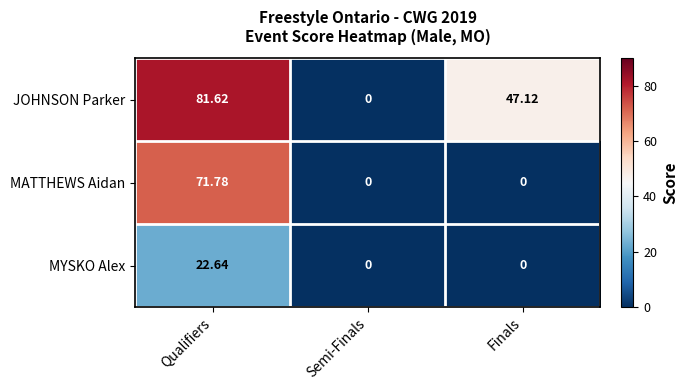

Which series changed the most between Qualifiers and Finals?

MATTHEWS Aidan